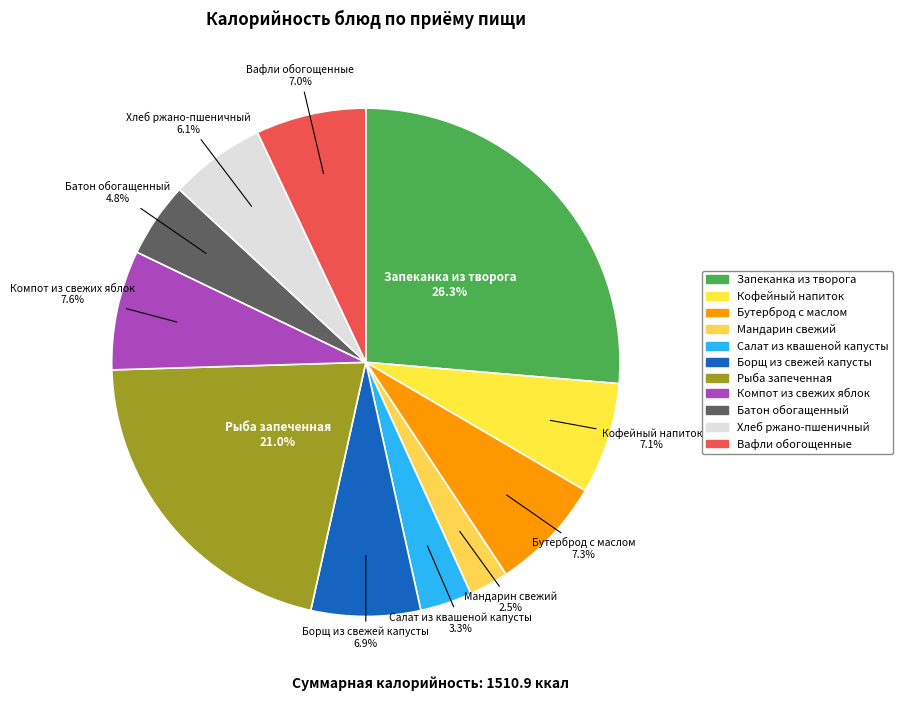

How many segments does this pie chart have?

11